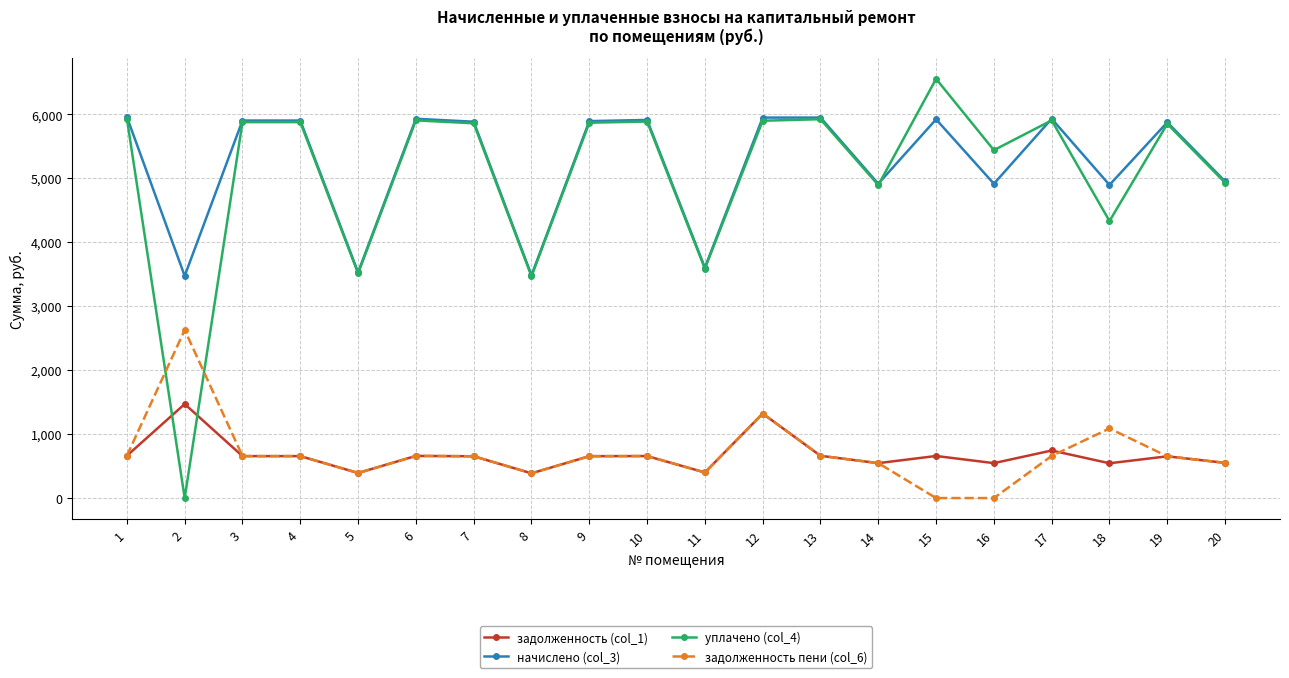

What is the value of the начислено (col_3) point at the 16th from the left?

4912.5